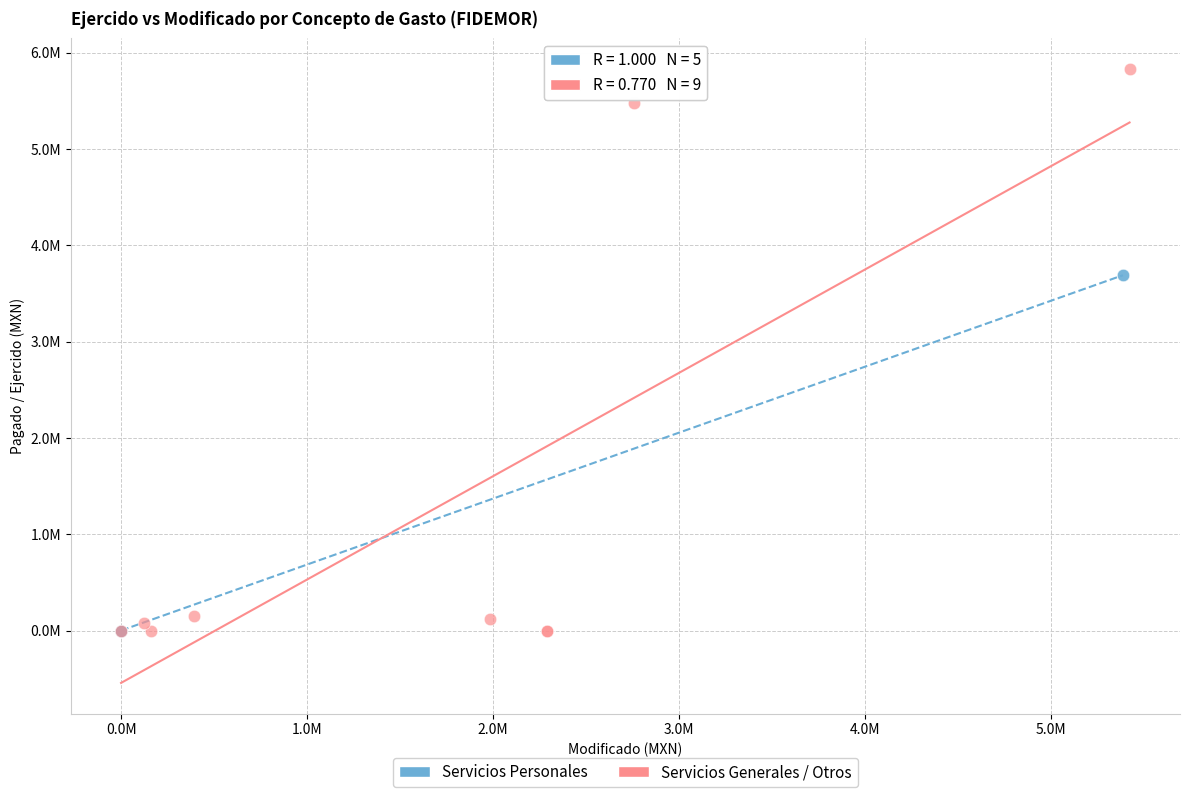

What are all the series names shown in the legend?

Servicios Personales, Servicios Generales / Otros